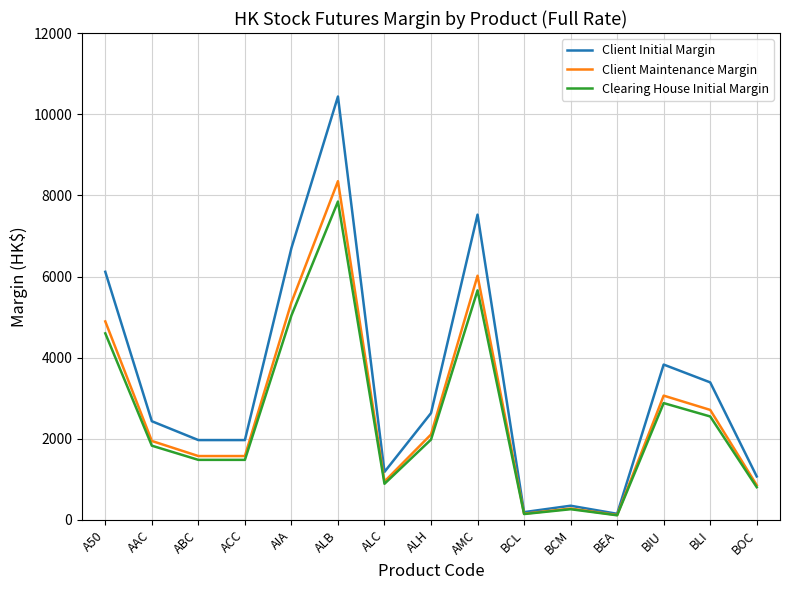

Is the value of Client Initial Margin at BOC greater than the value of Clearing House Initial Margin at ALB?

No